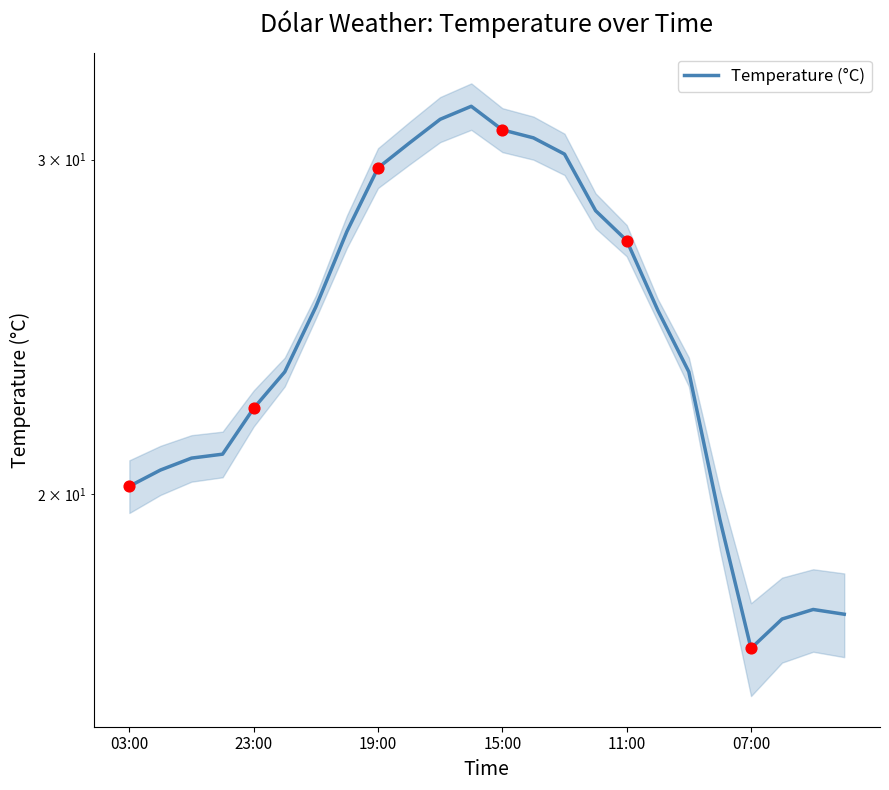

Which has a higher value, 23:00 or 11:00?

11:00